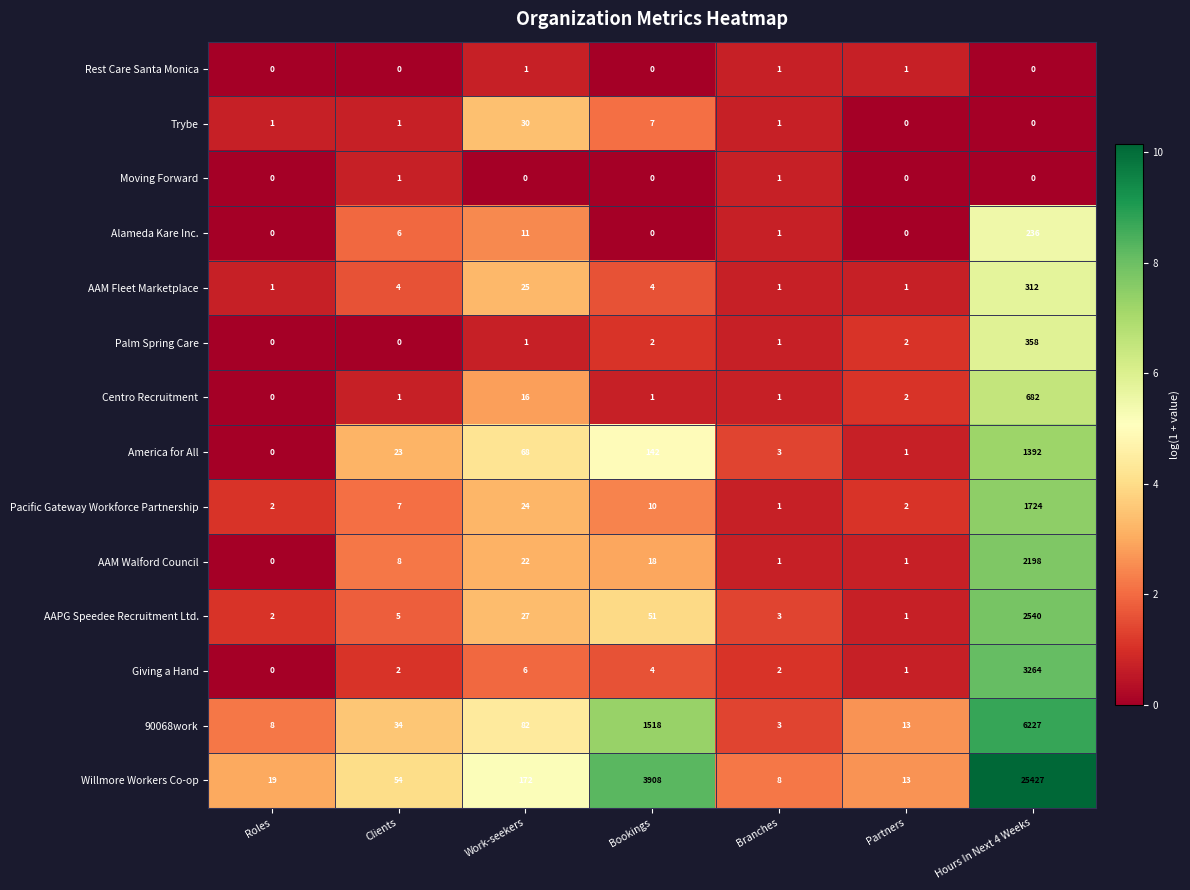

Which series has the largest range (max minus min)?

Willmore Workers Co-op